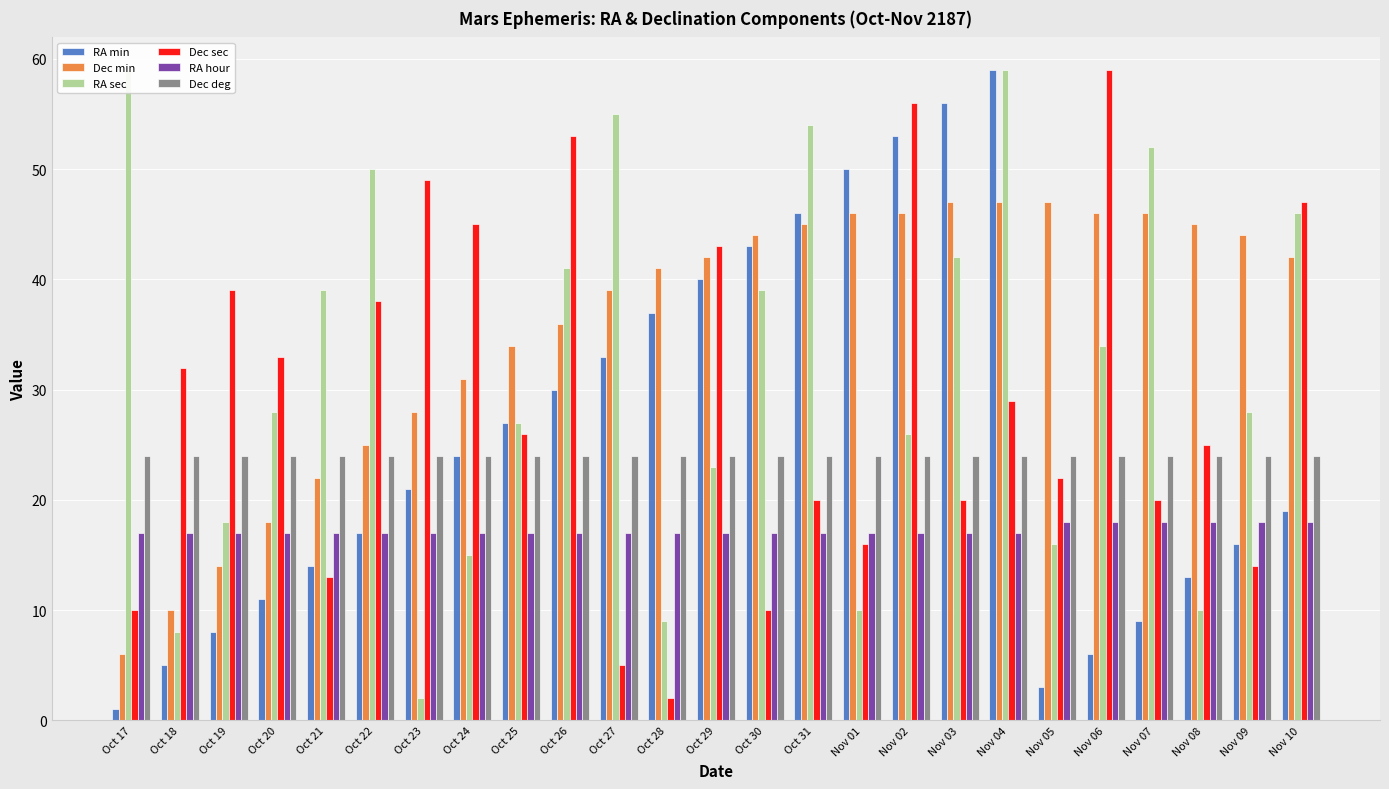

Which series has the widest spread of values?

RA min